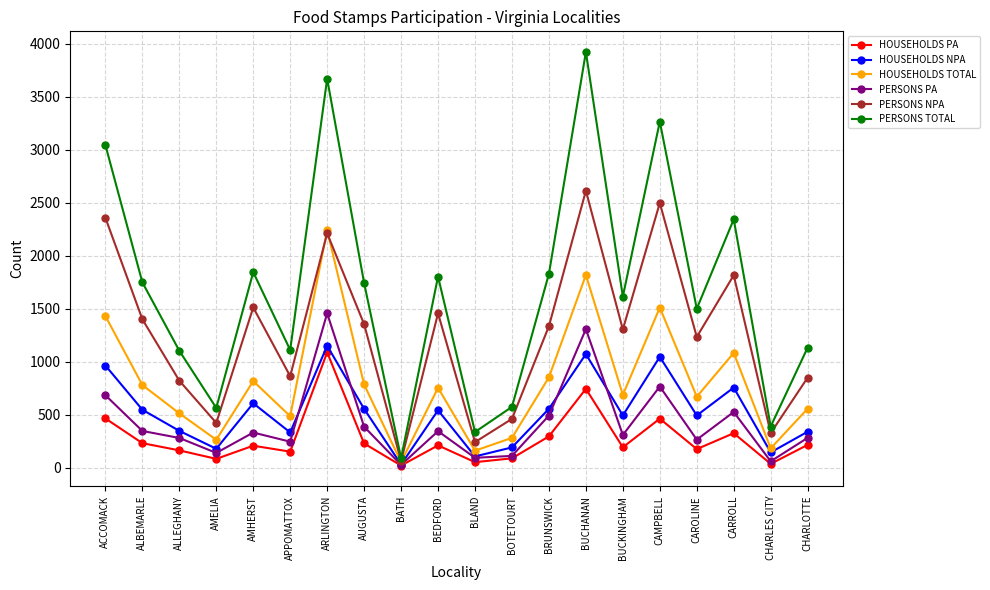

What is the label of the 15th point from the left?

BUCKINGHAM